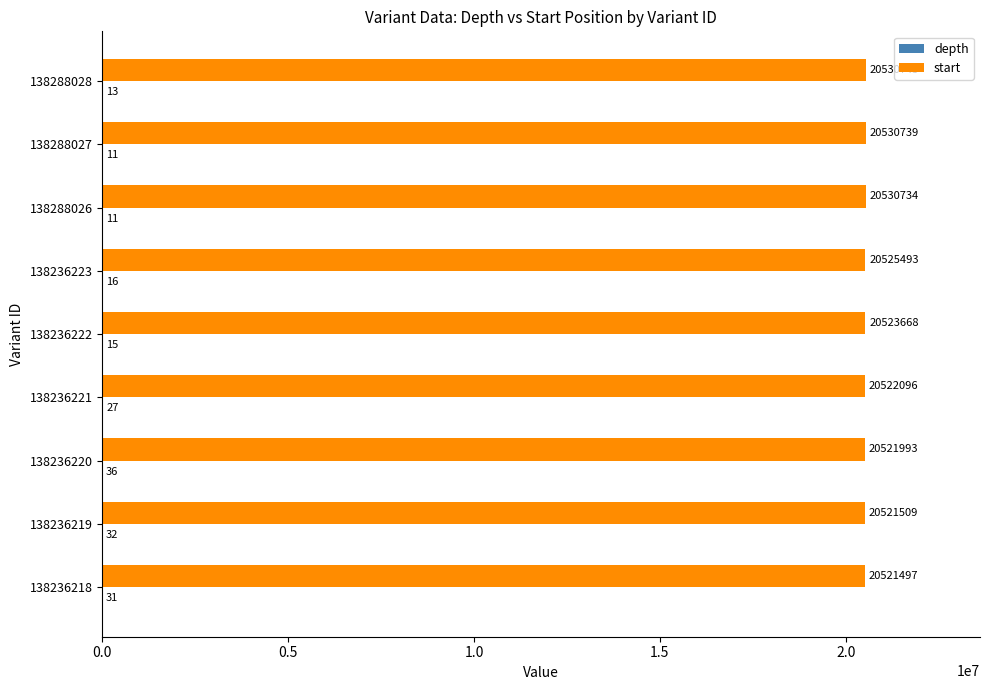

The start series shows 11907470 at 138236222. True or false?

False